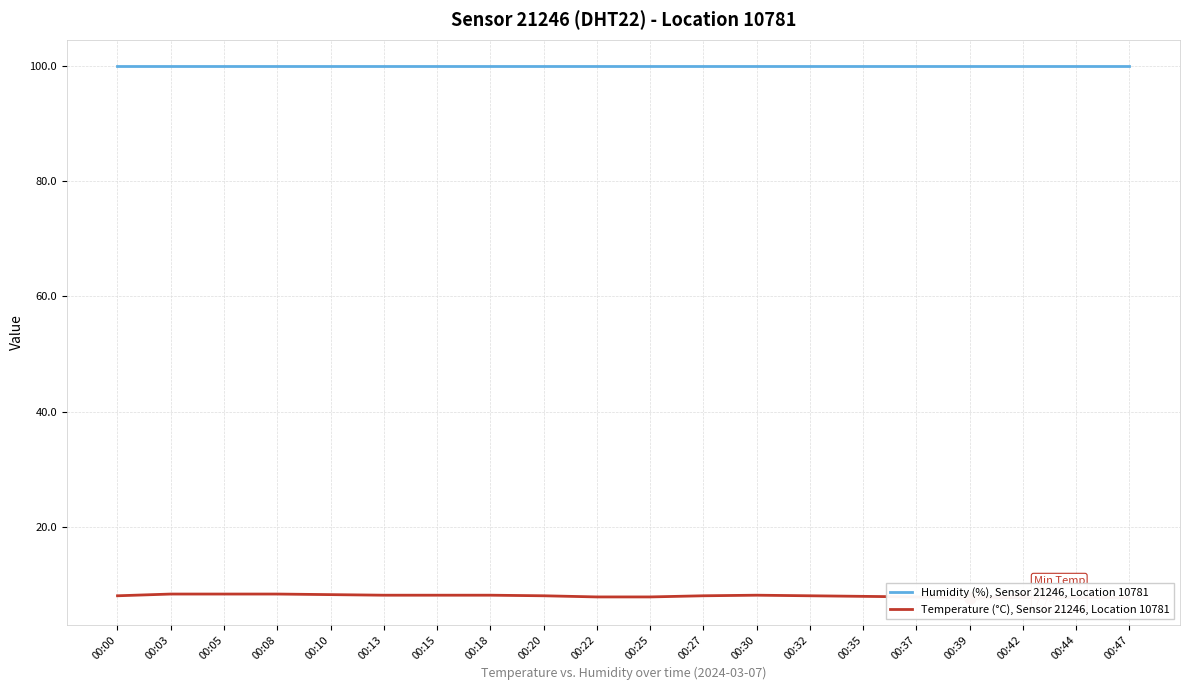

Which label corresponds to the largest value in the chart?

00:00